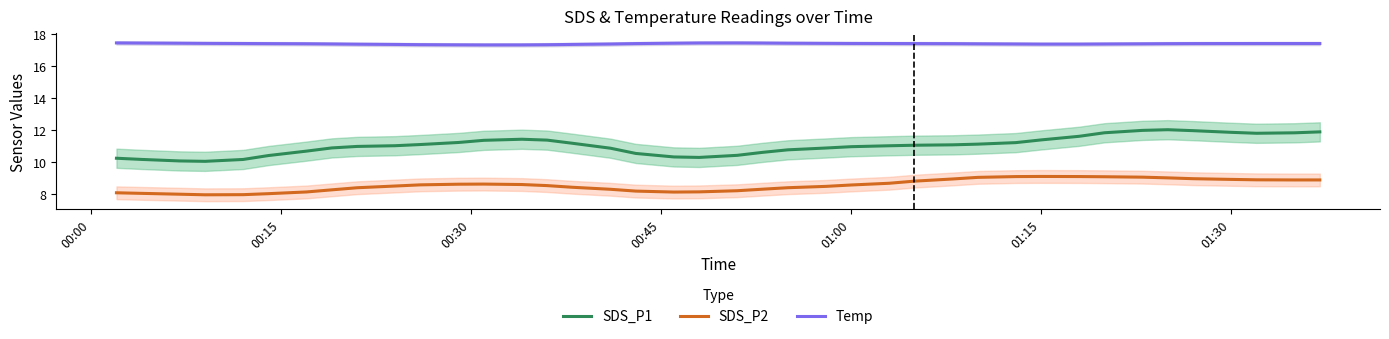

What is the sum of all SDS_P2 values?

341.1